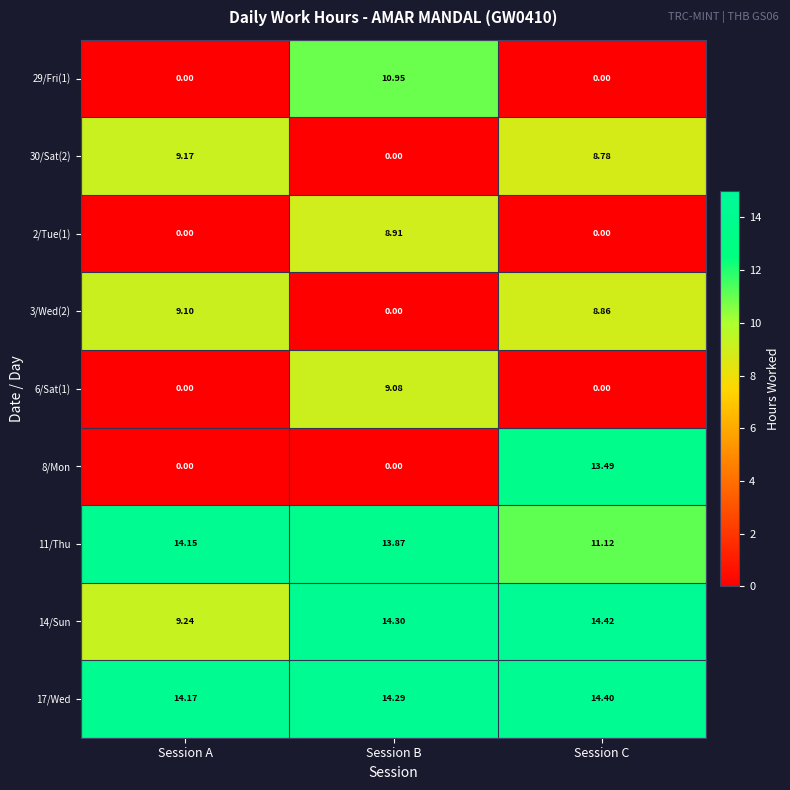

What is the difference between the highest and lowest values at Session C?

14.4